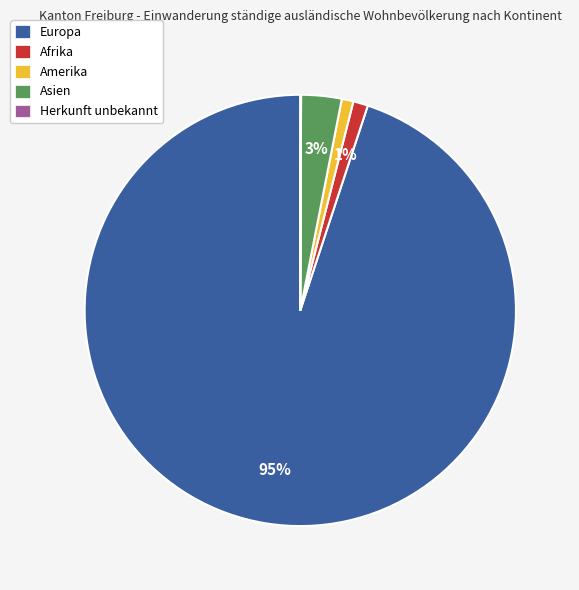

Is there a majority slice in this chart?

Yes